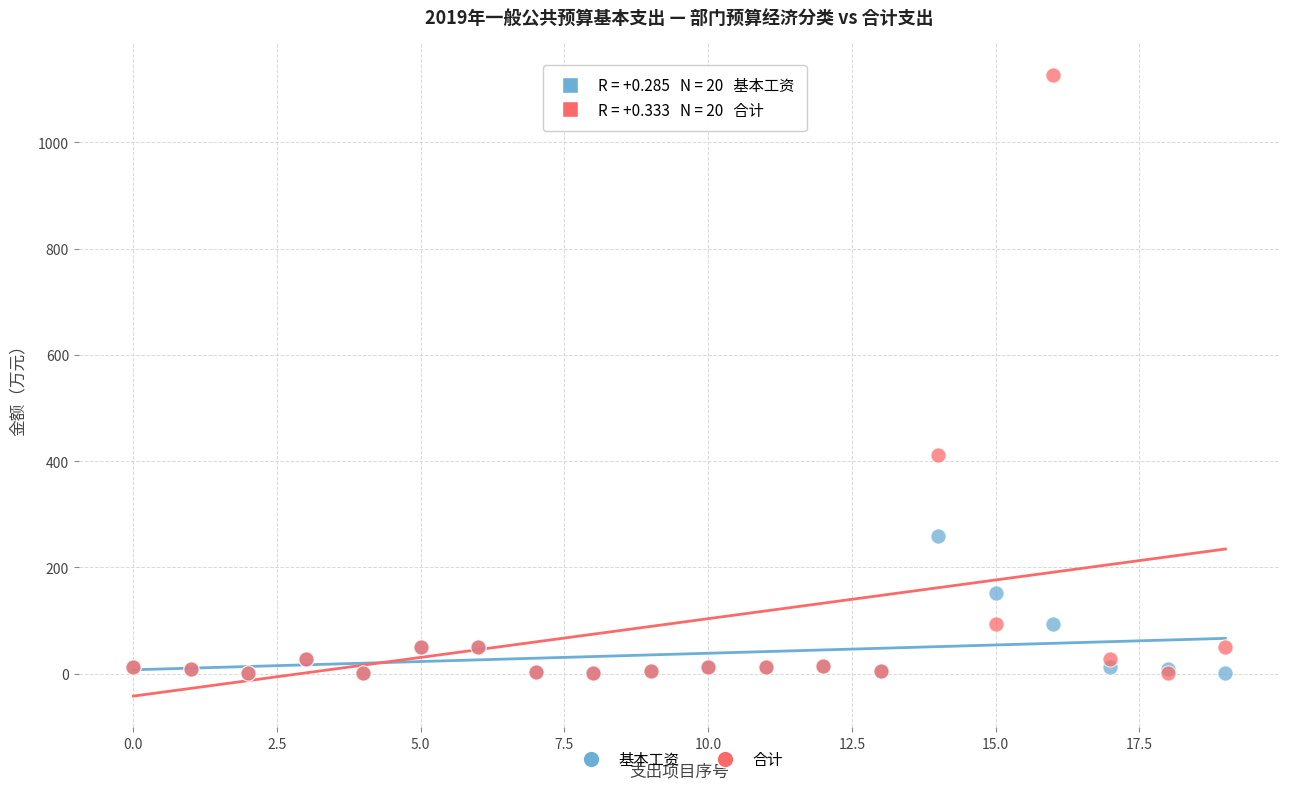

In the 基本工资 series, what Y value is closest to 130?

152.3